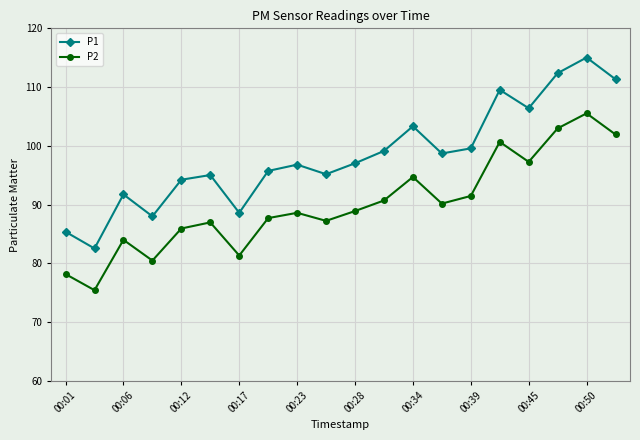

True or false: P2 and P1 intersect in this chart.

False